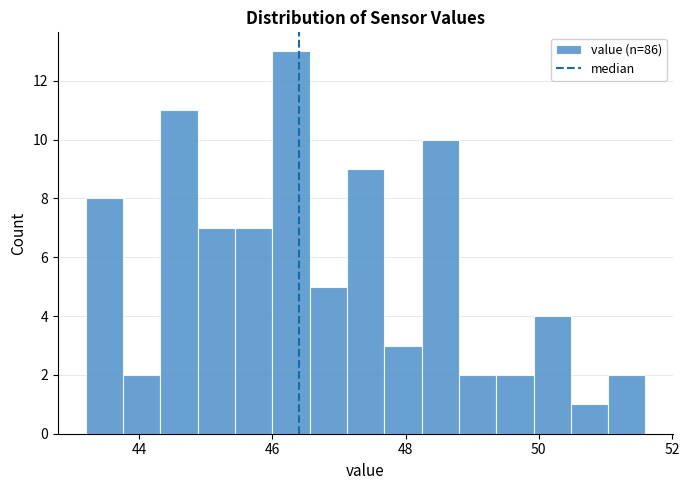

Read against the x-axis, roughly where is the centre of the tallest bar?

46.2